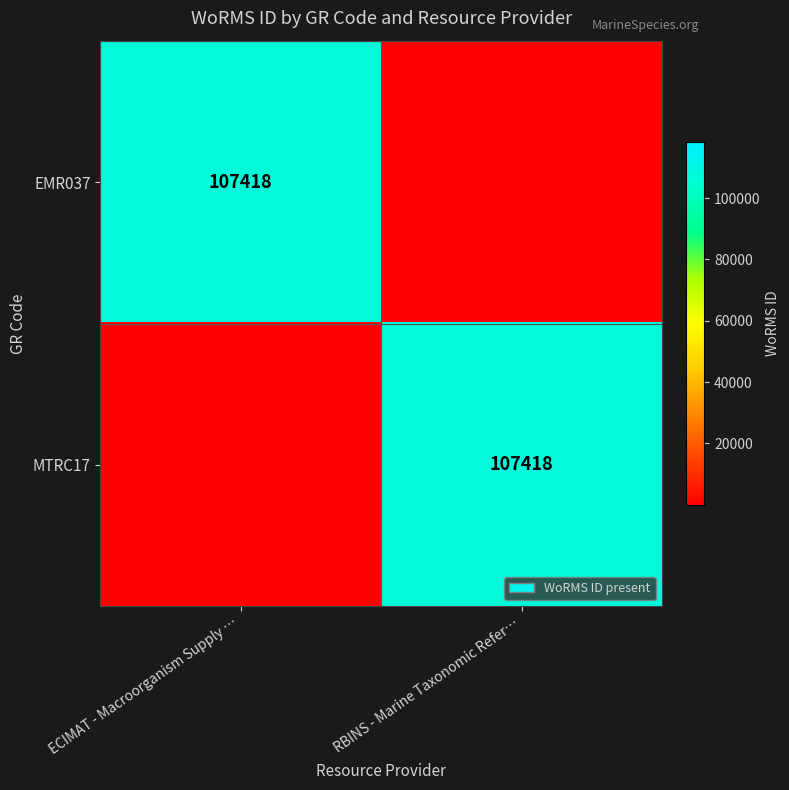

Is it true that EMR037 equals 190645 at ECIMAT - Macroorganism Supply …?

False